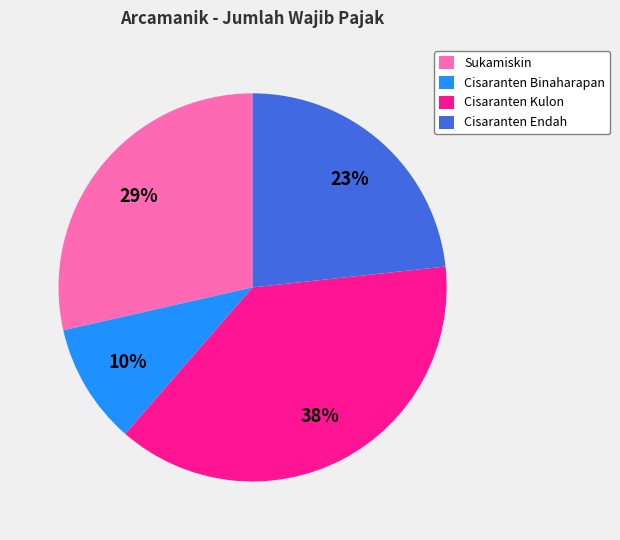

Combined, do Cisaranten Kulon and Sukamiskin account for over 50%?

Yes